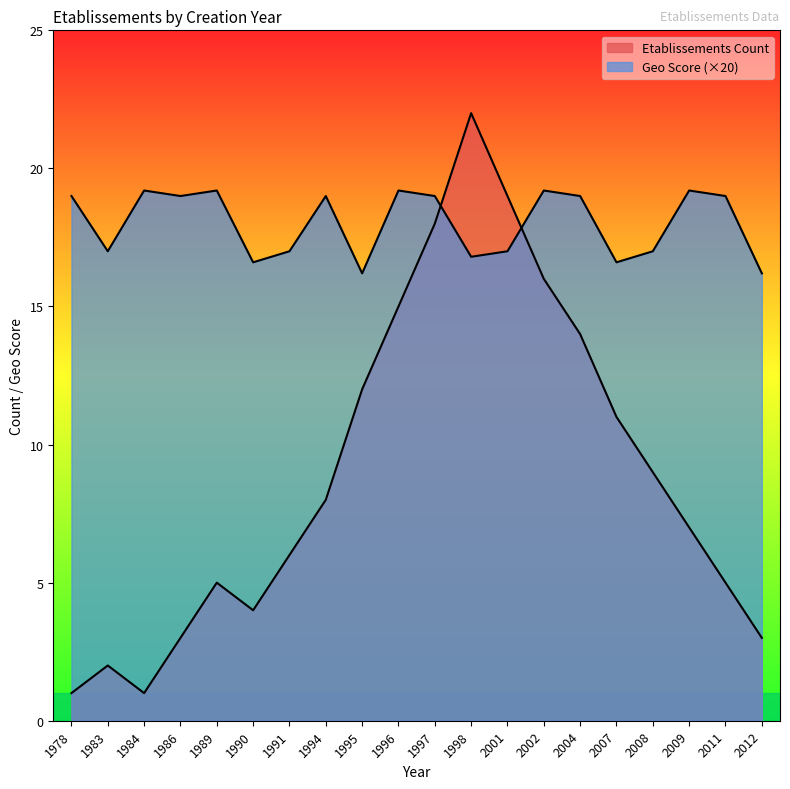

What is the average value of the Geo Score Avg series?

18.0